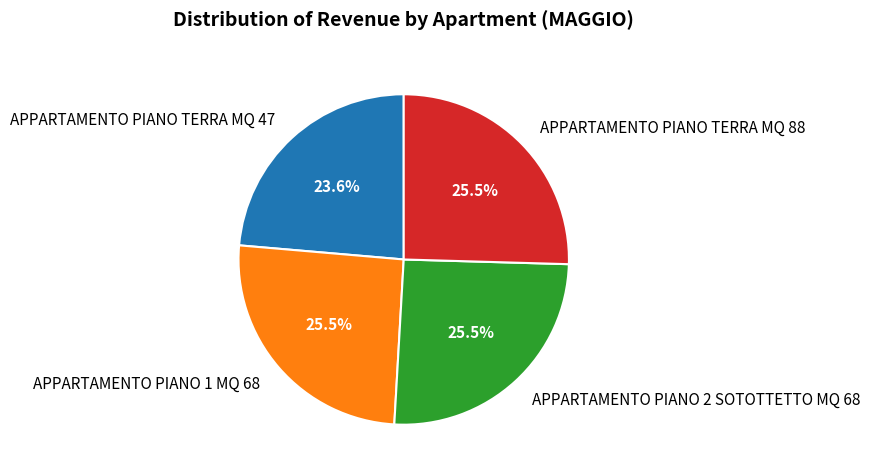

Which slice is the smallest?

APPARTAMENTO PIANO TERRA MQ 47